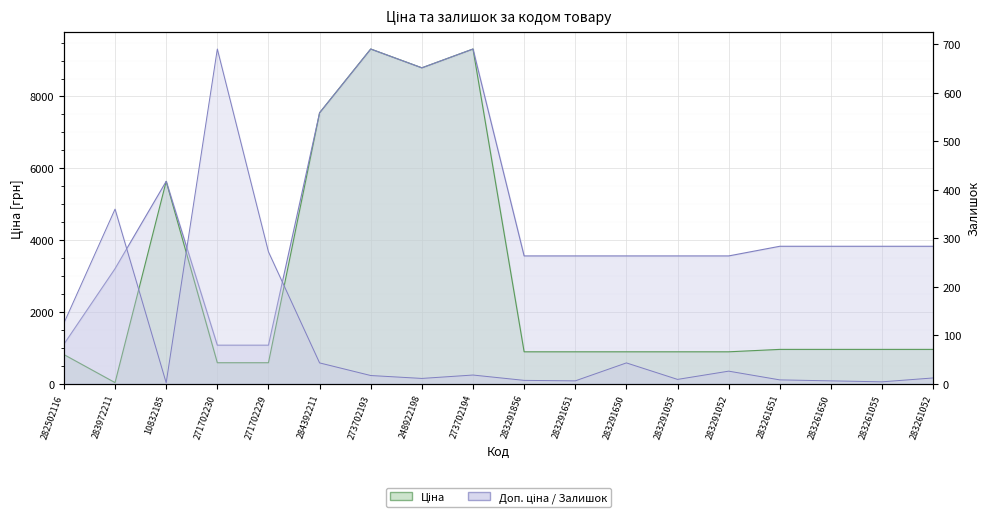

Which has a higher value, 283291650 or 271702230?

283291650